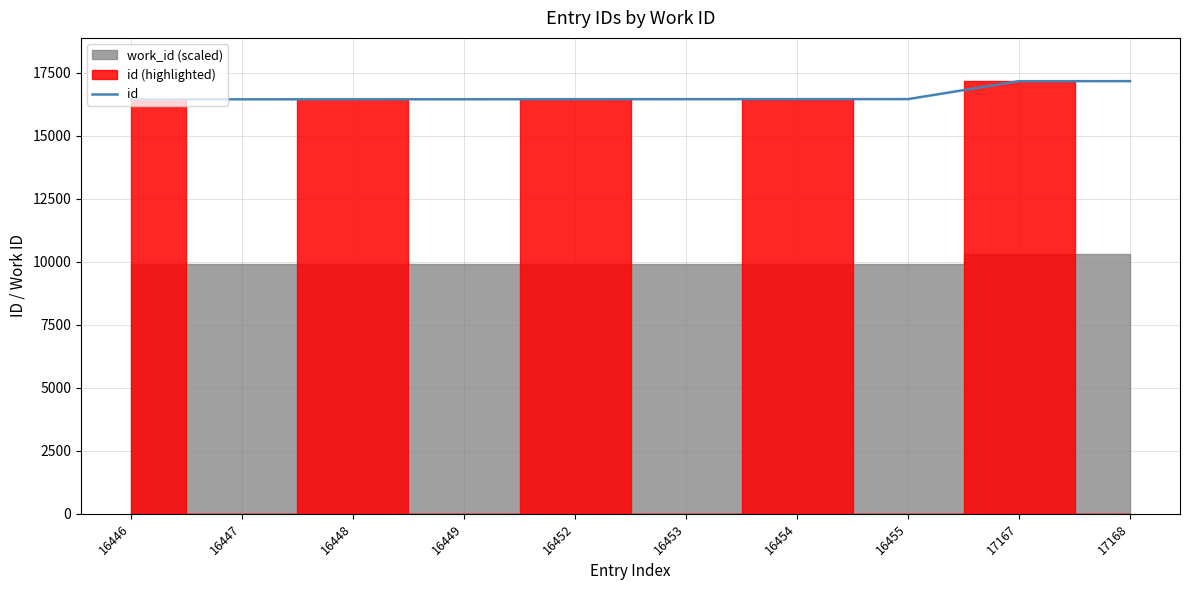

What is the difference between the maximum and second lowest values?

721